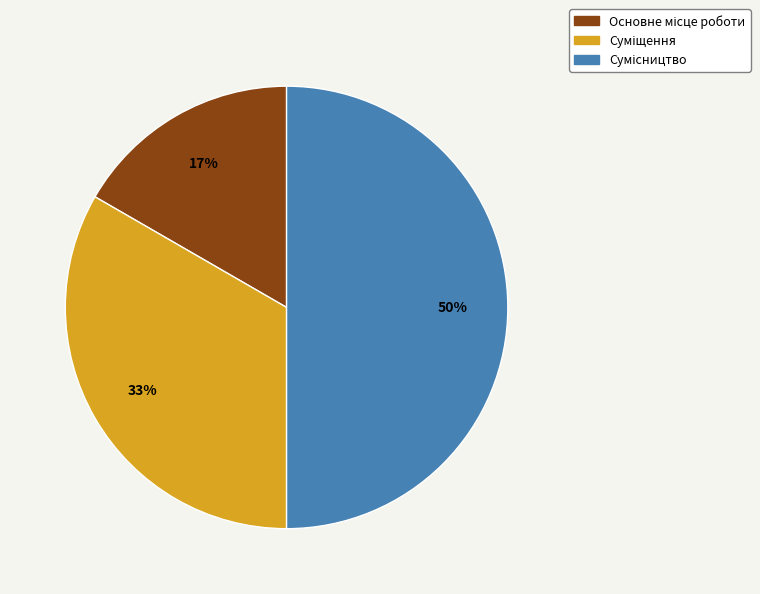

To the nearest percent, what is the average slice percentage?

33%